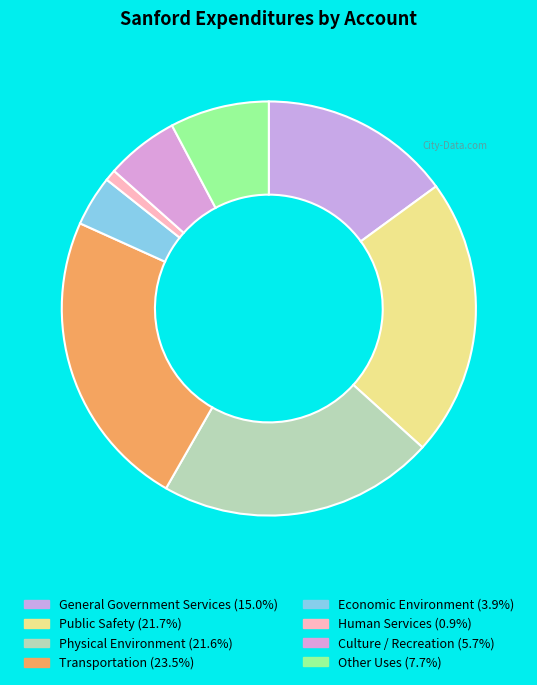

Does Other Uses represent more than half of the total?

No